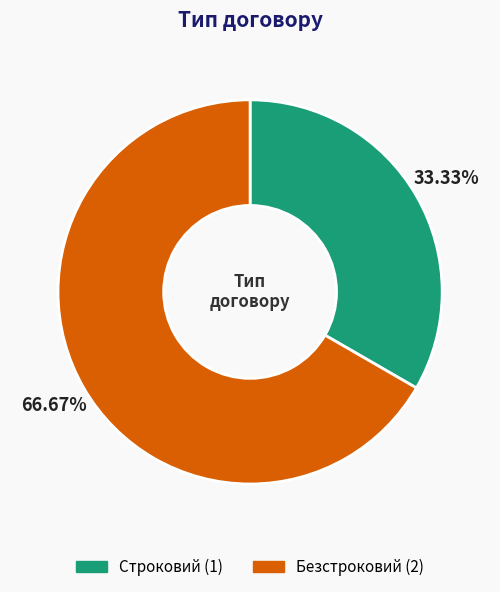

True or false: Строковий accounts for 39% of the total.

False